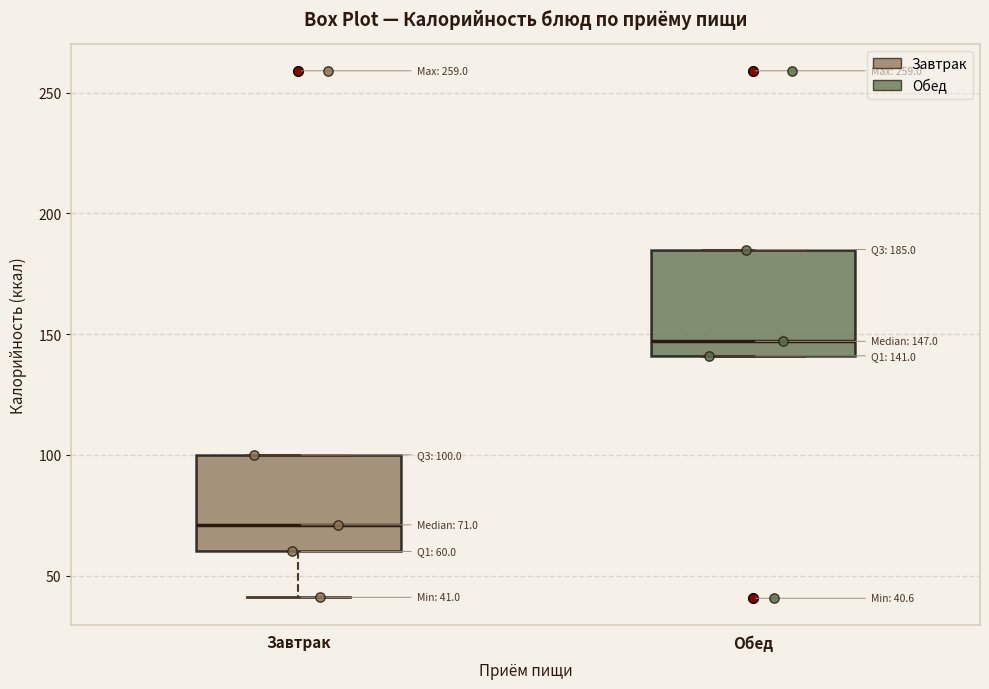

Which box's median line is the lowest?

Завтрак